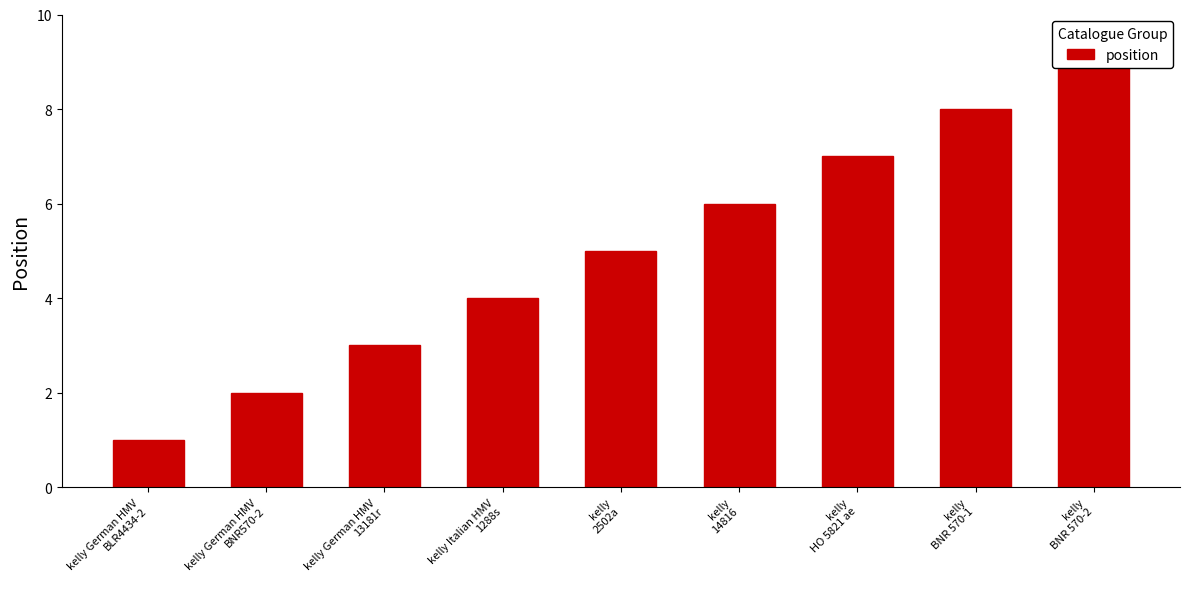

What is the average value?

5